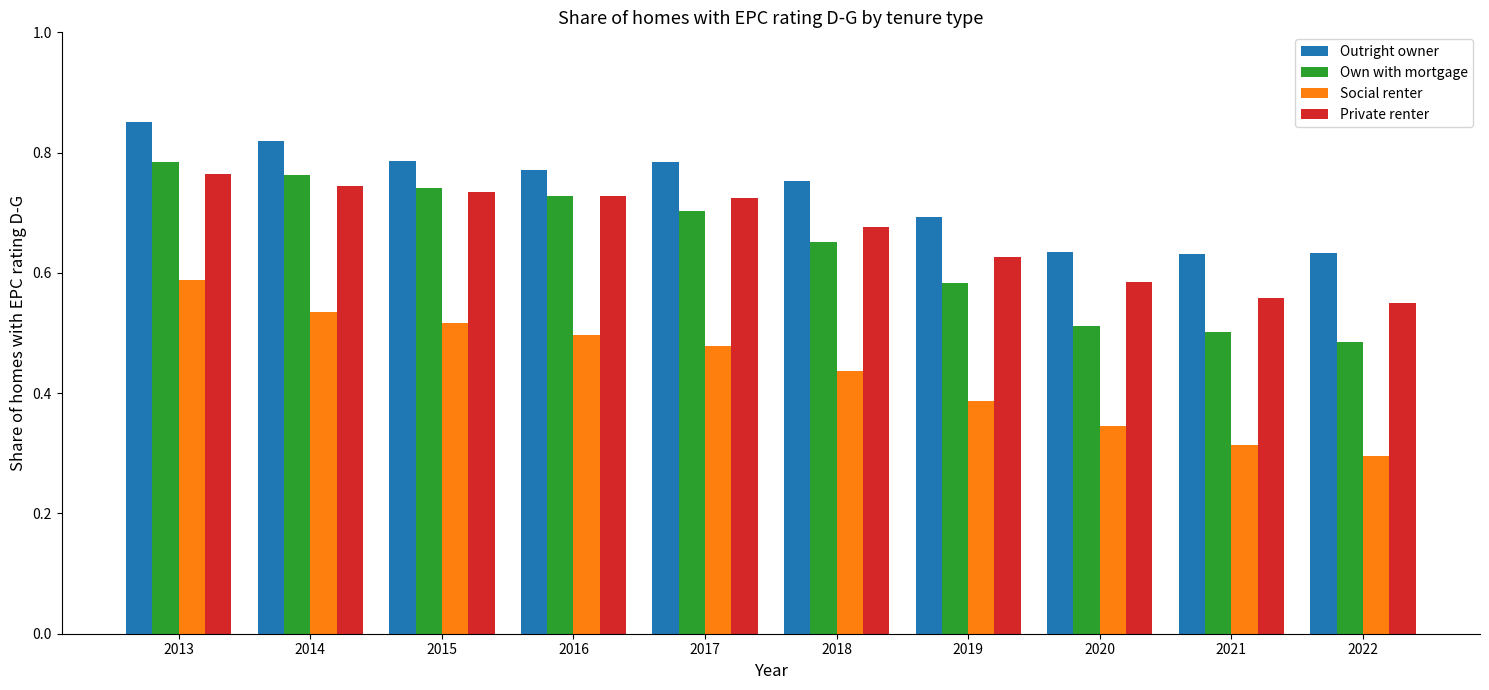

True or false: Social renter has a value of 0.5 at 2017.

True